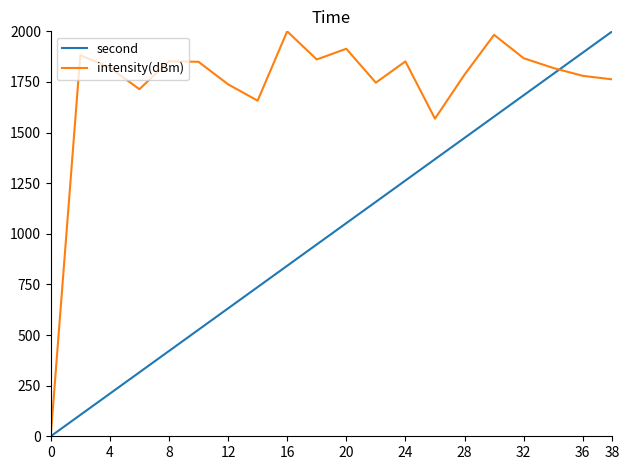

Is this an area chart (filled region under the line)?

No